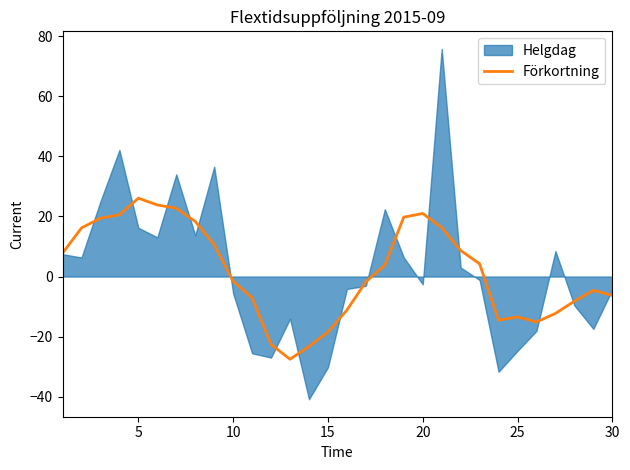

True or false: there are more than 1 points higher than both neighbors.

True